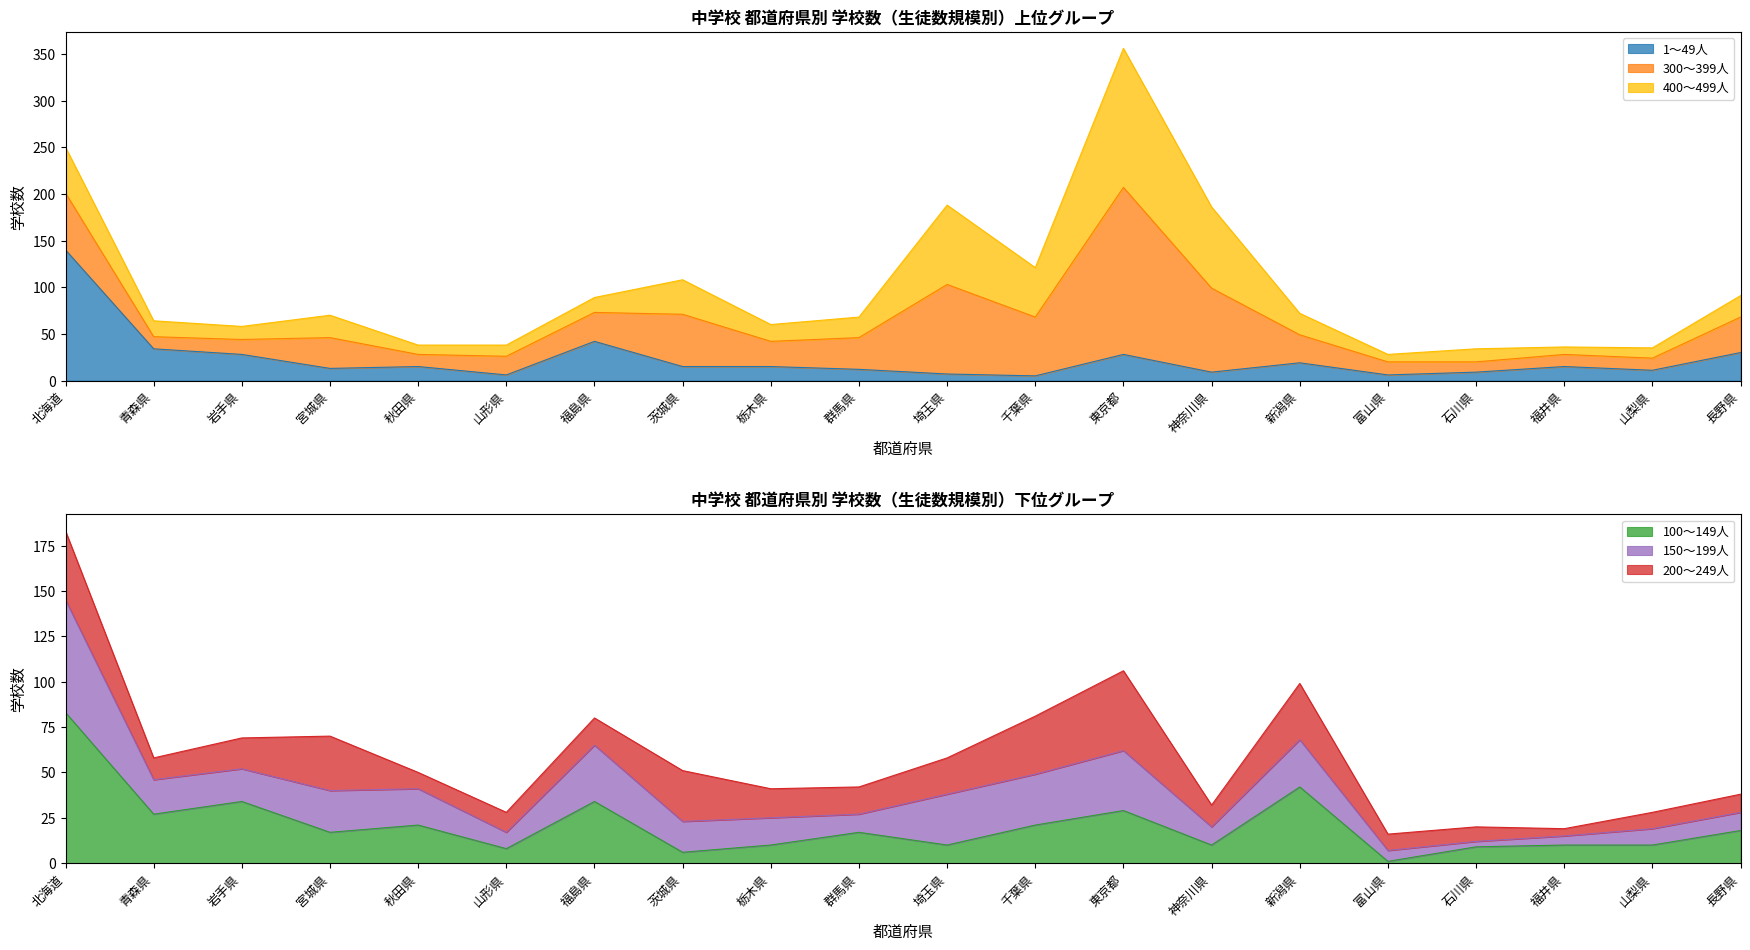

In 150～199人, how many points are higher than both neighbors (excluding endpoints)?

4